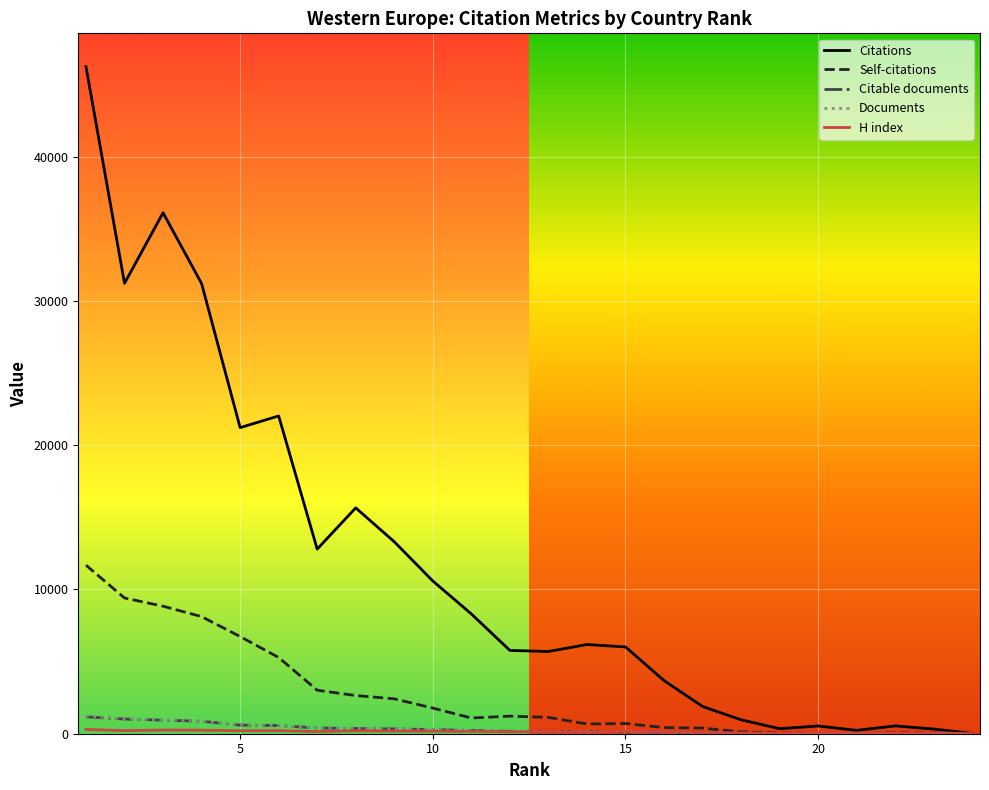

Which series has the widest spread of values?

Citations